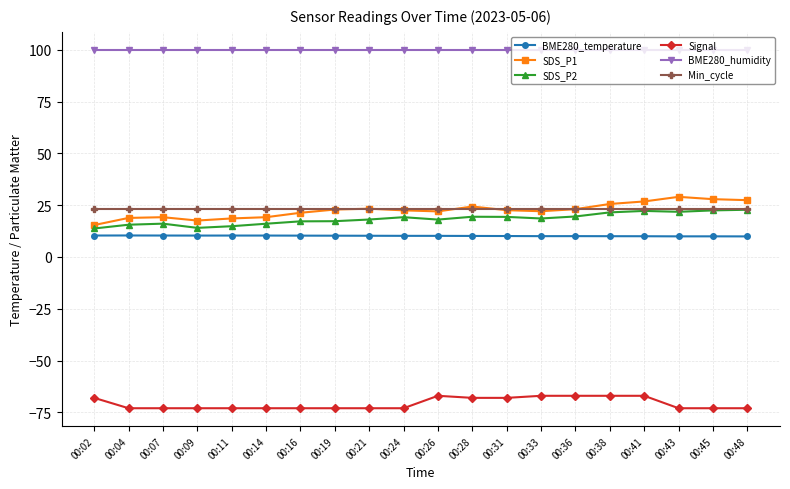

Is the value of BME280_temperature at 00:48 greater than the value of Signal at 00:07?

Yes